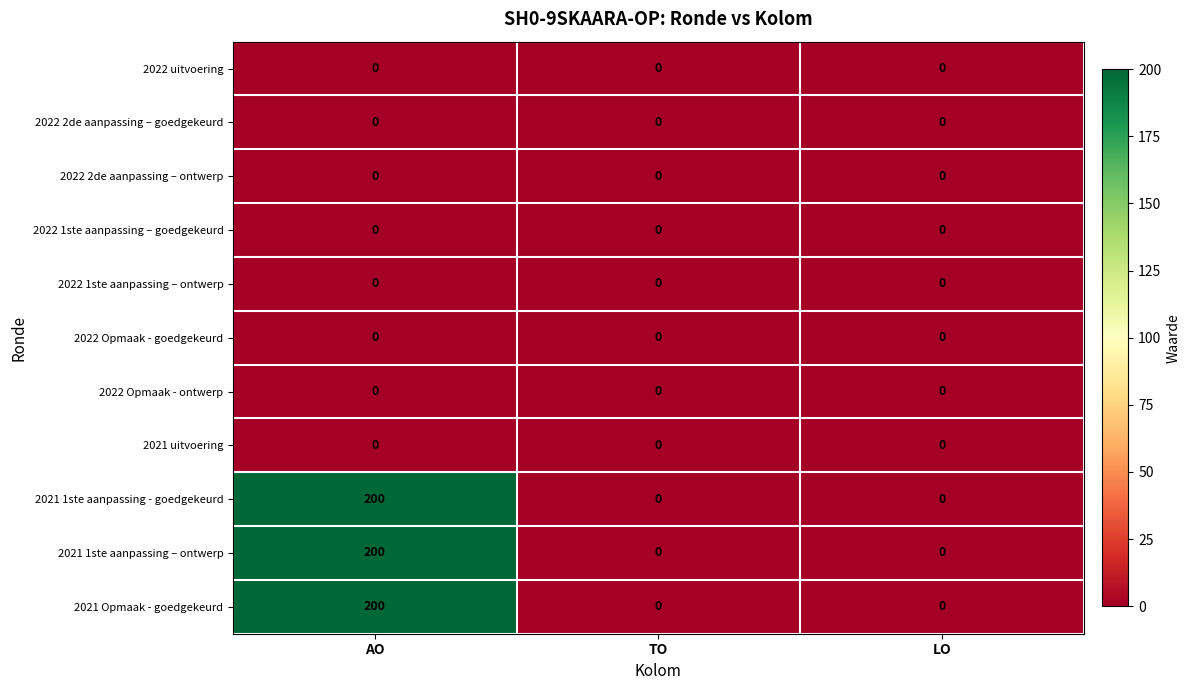

What is the difference between the highest and lowest values at AO?

200